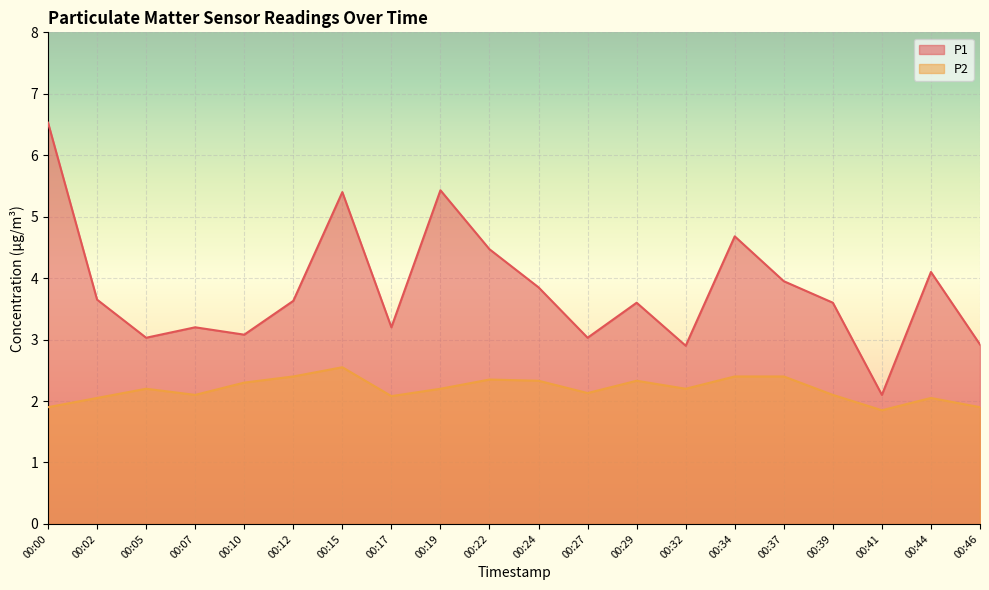

What is the sum of all P1 values?

76.3